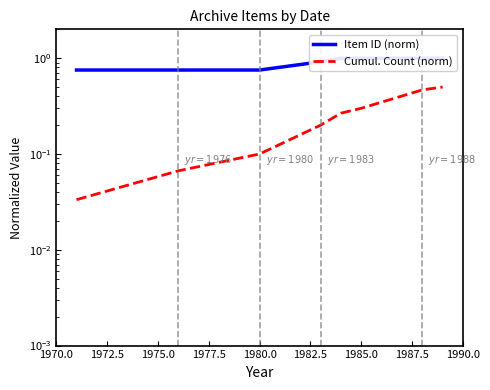

Does the chart have visible grid lines?

No